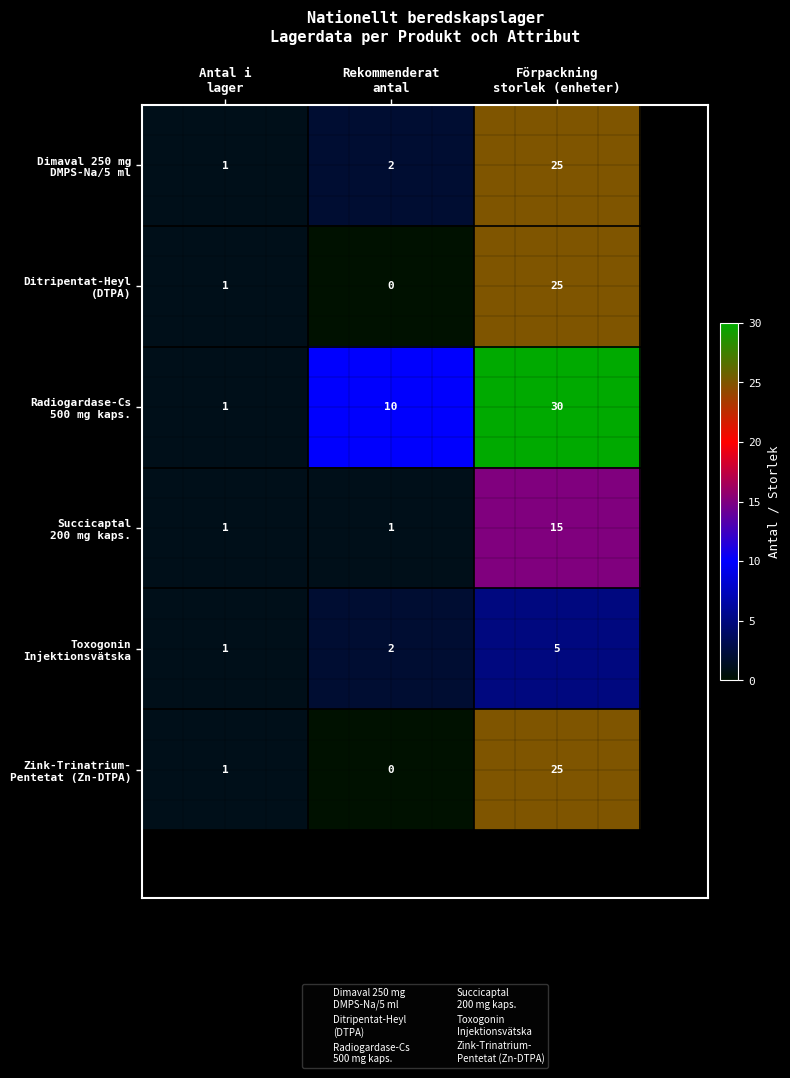

Which label corresponds to the largest value in the chart?

Förpackning
storlek (enheter)